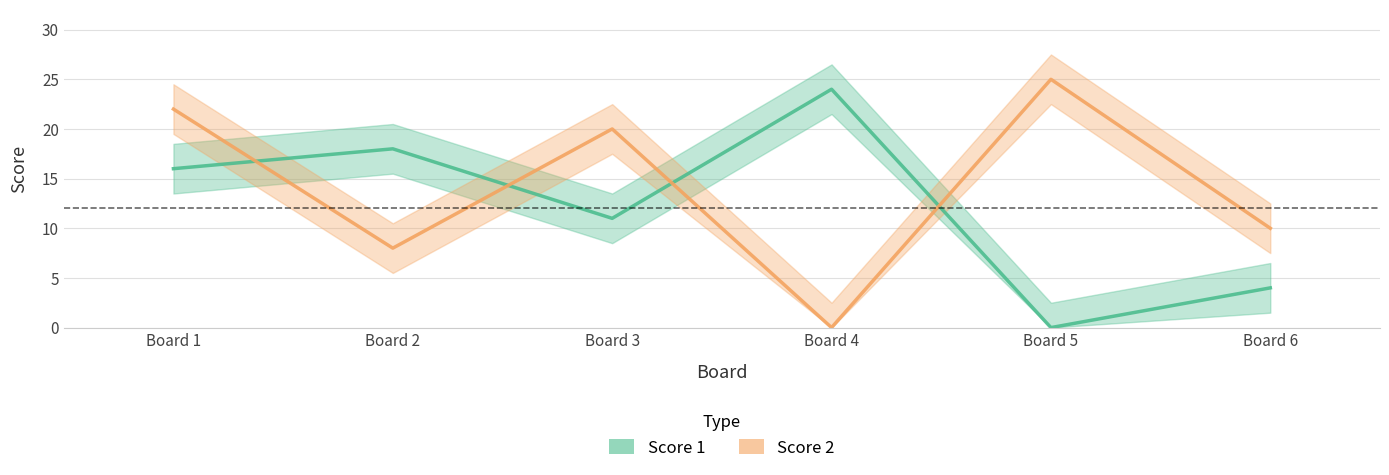

What is the difference between the Score 2 values at Board 4 and Board 6?

10